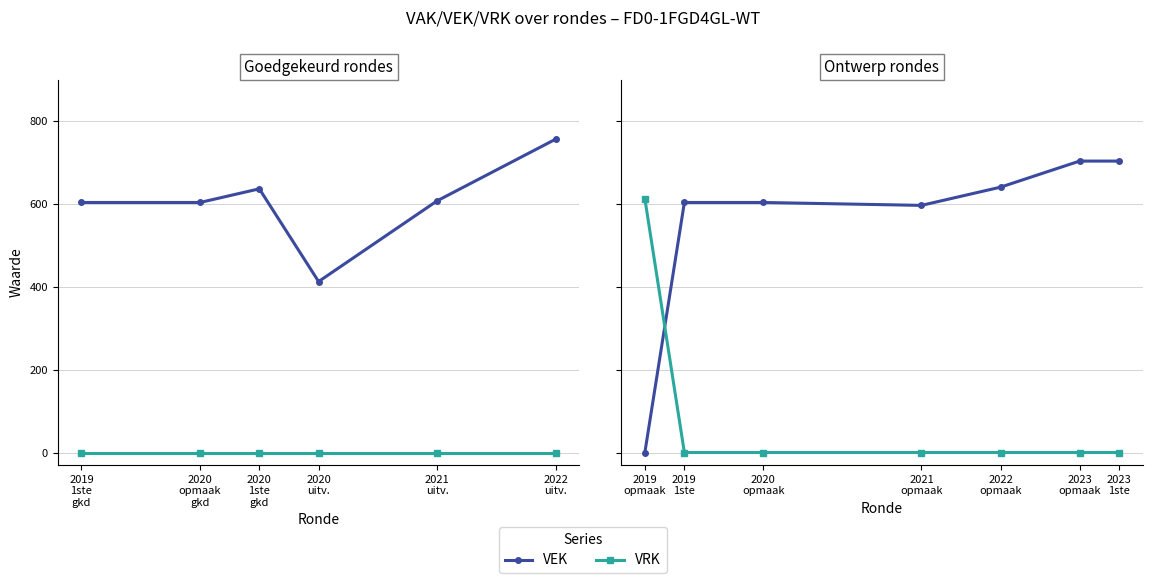

What is the value of the VEK point at the 5th from the left?

641